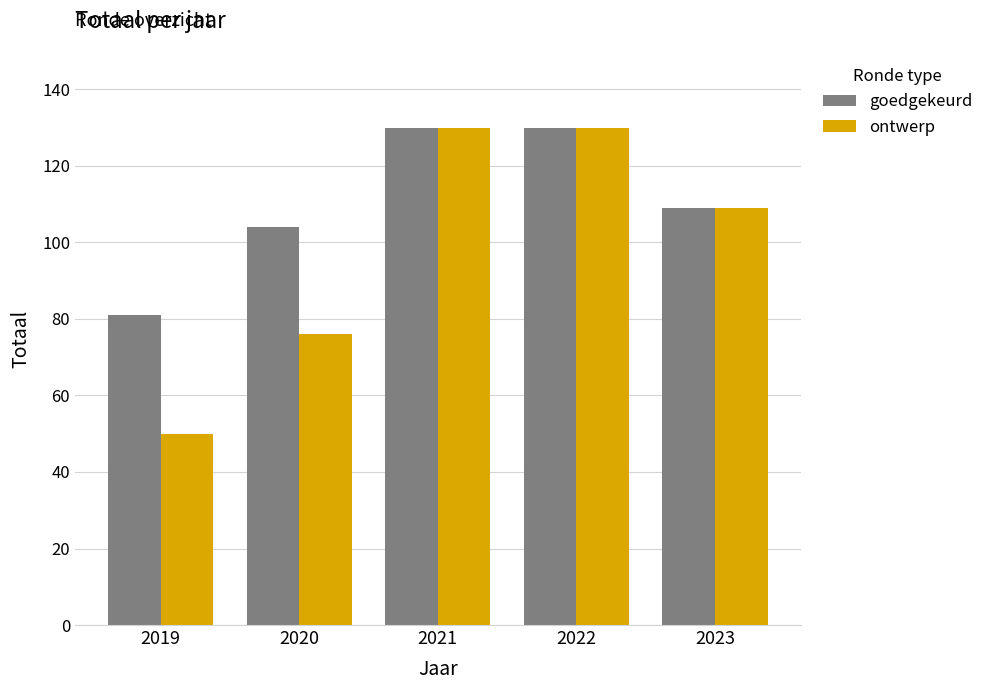

Which series has the largest range (max minus min)?

ontwerp